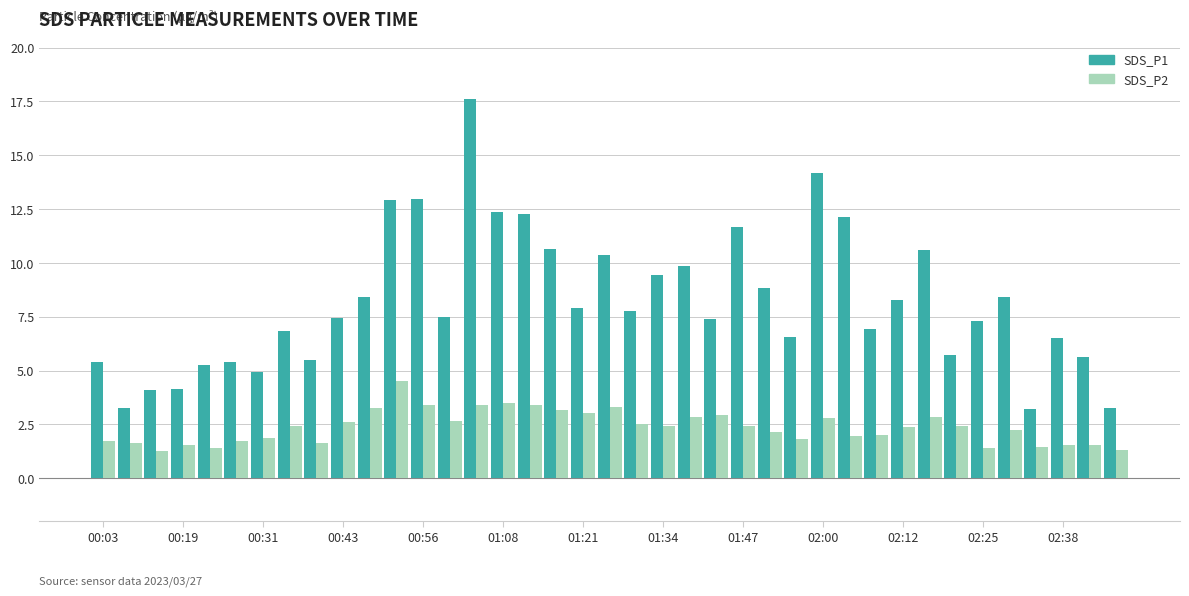

What is the greatest value displayed?

17.6